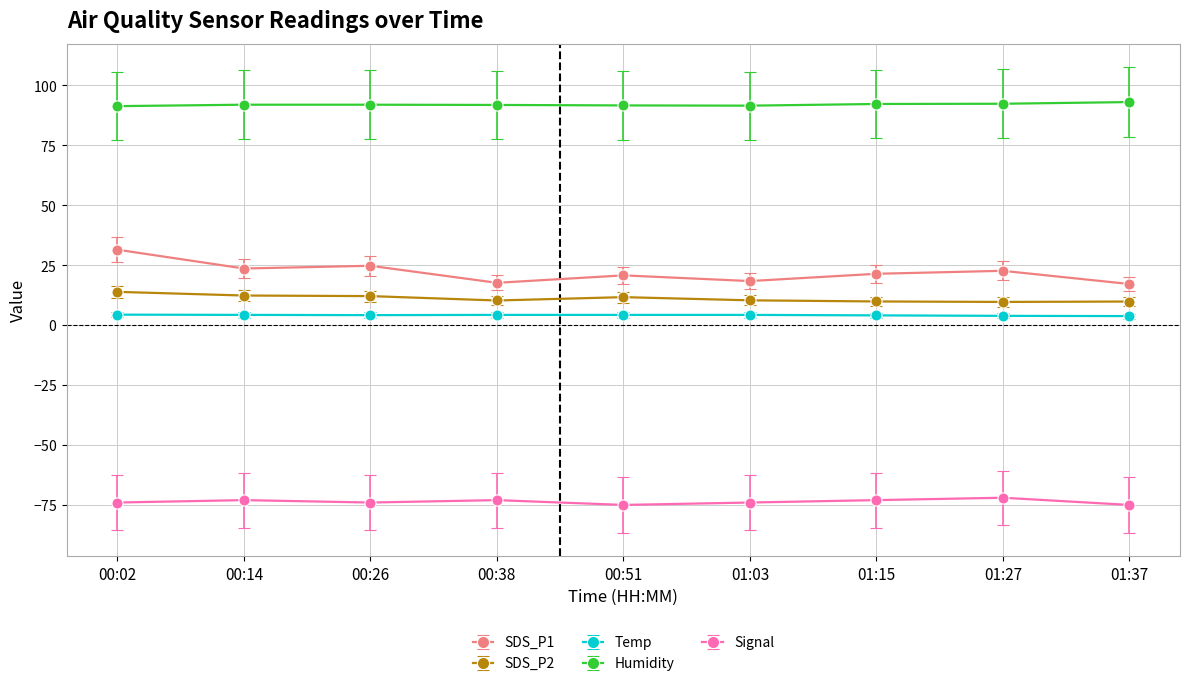

True or false: Humidity and SDS_P1 cross at least once.

False